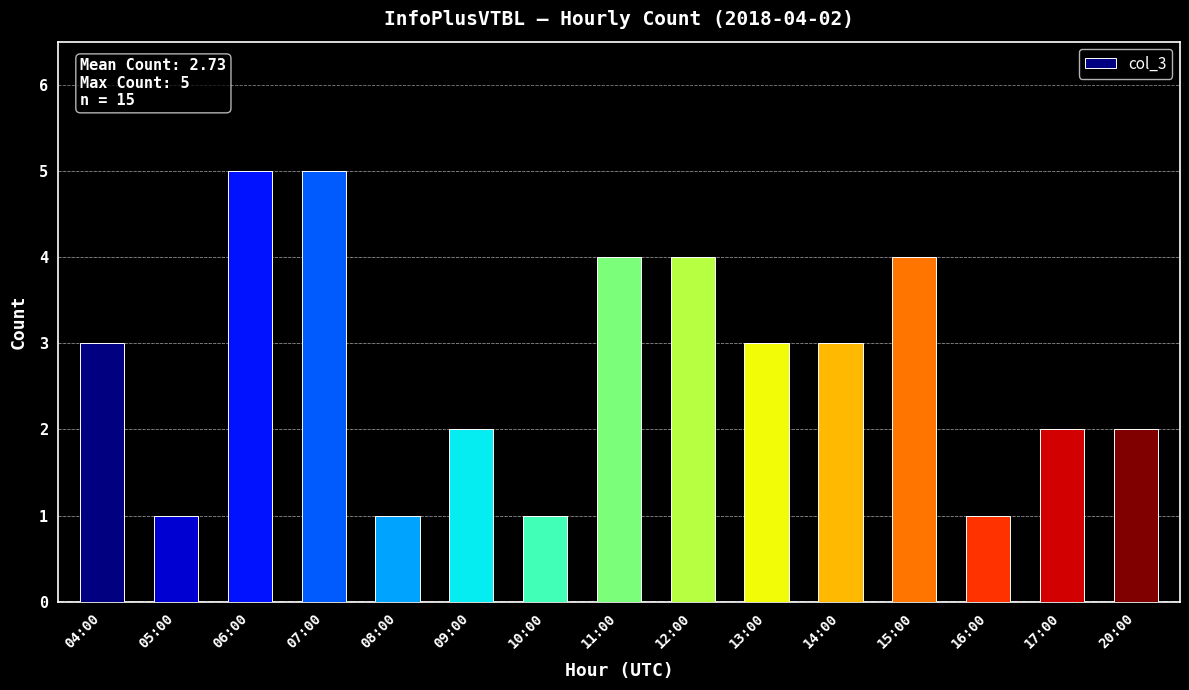

How many values are between 1 and 4?

13